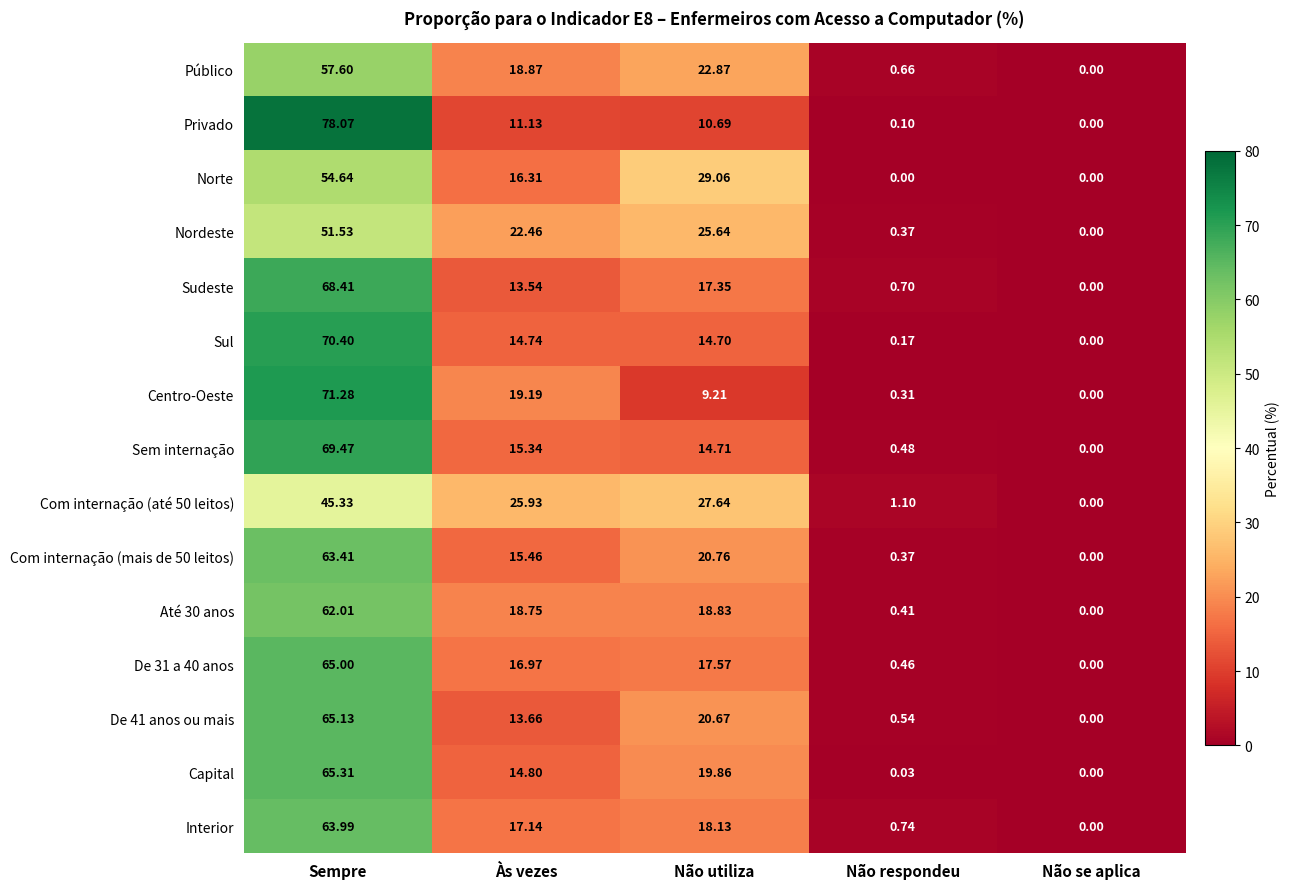

Where is De 31 a 40 anos nearest to the value 32?

Não utiliza